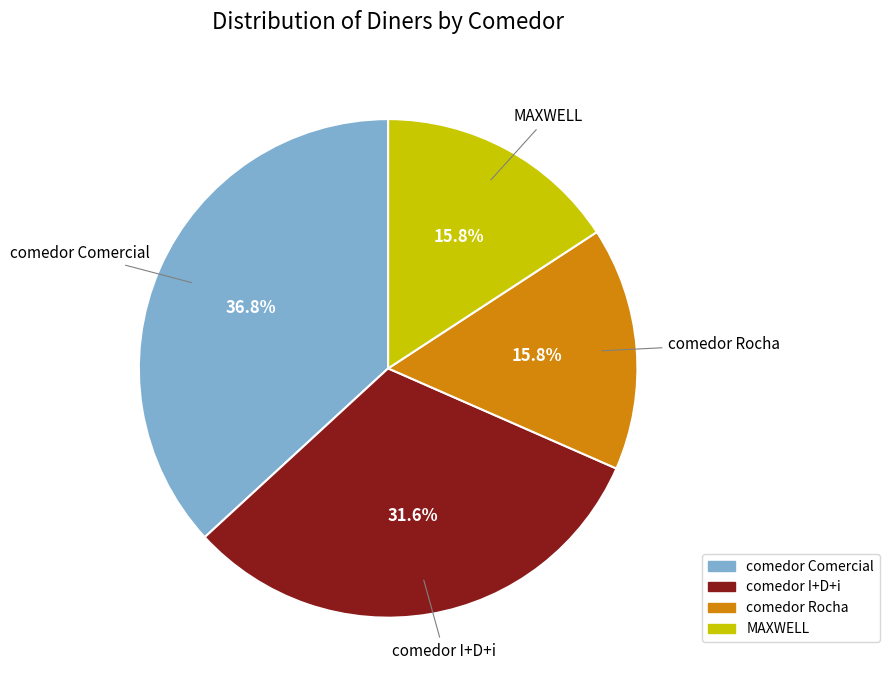

To the nearest percent, what is the combined percentage of MAXWELL and comedor Comercial?

53%